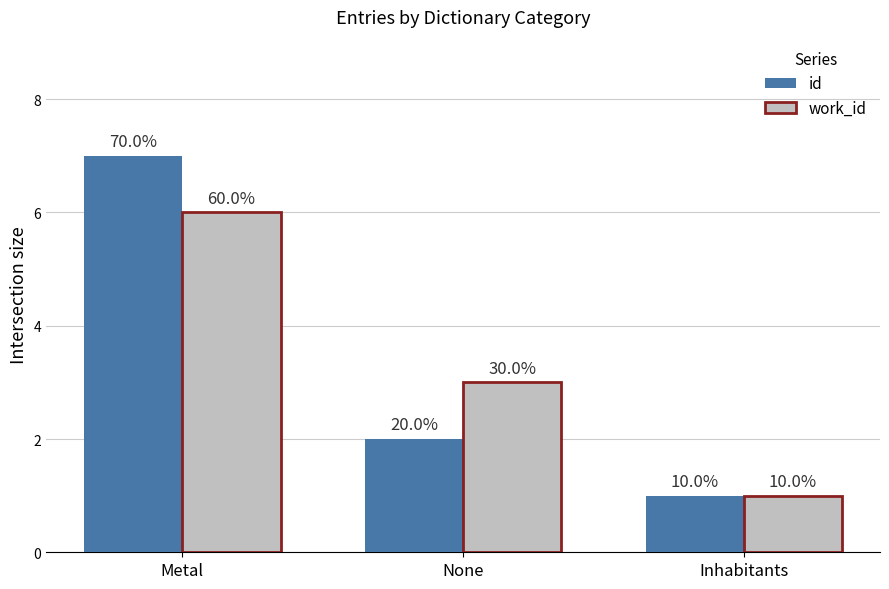

Reading left to right, list all the values displayed in this chart.

id: Metal=7	None=2	Inhabitants=1
work_id: Metal=6	None=3	Inhabitants=1